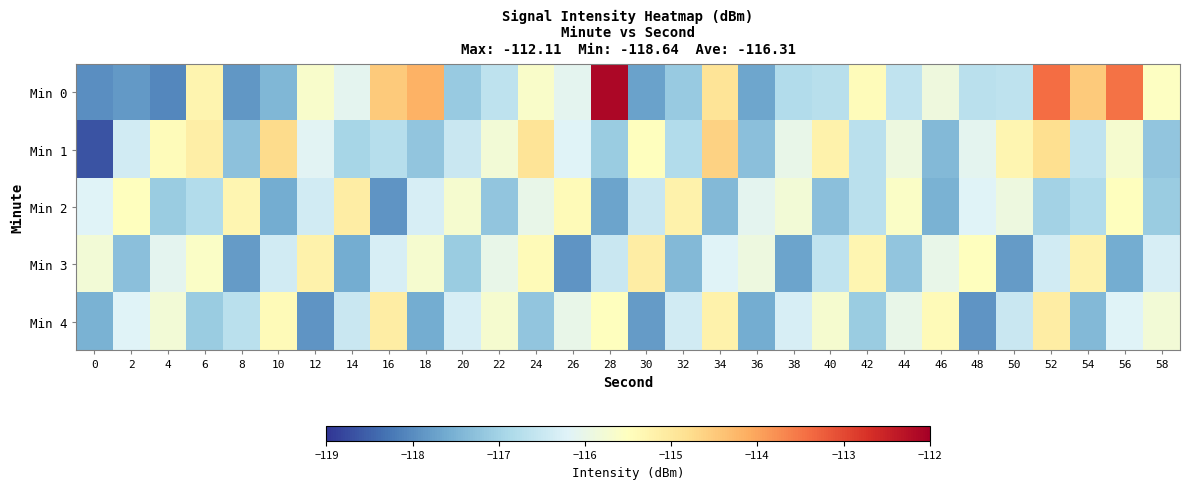

What is the spread (max minus min) of values at 6?

2.0